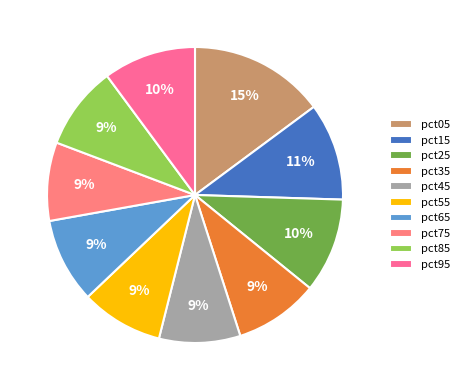

To the nearest percent, what percentage of the pie is pct55?

9%